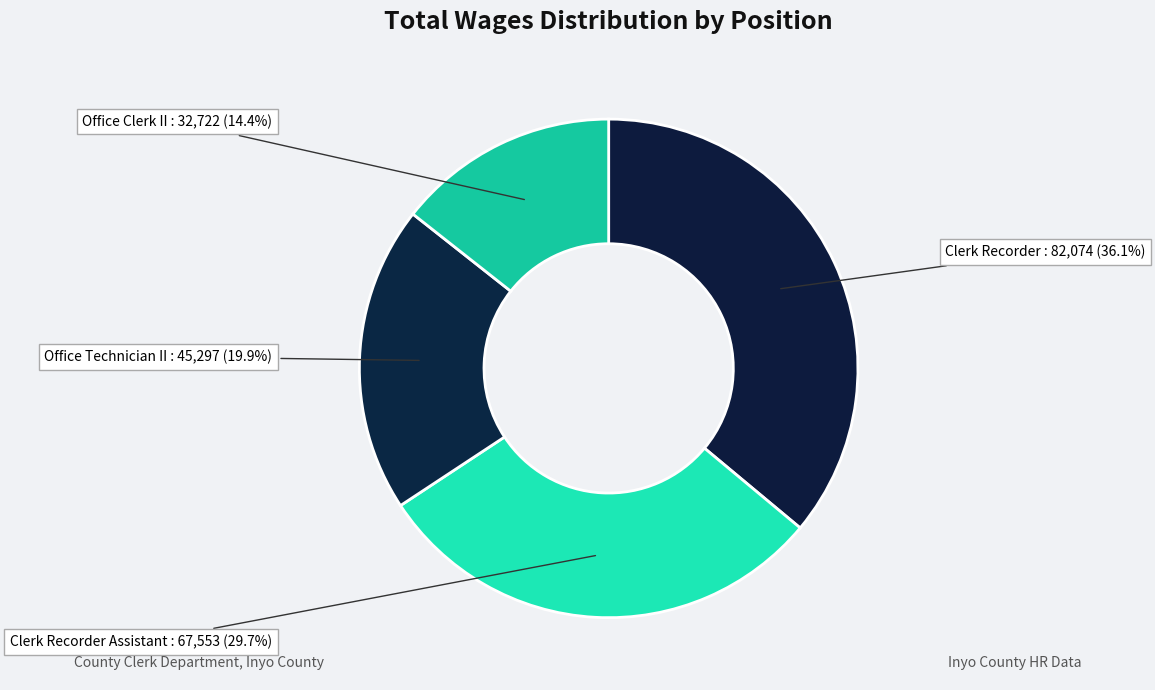

How many segments does this pie chart have?

4